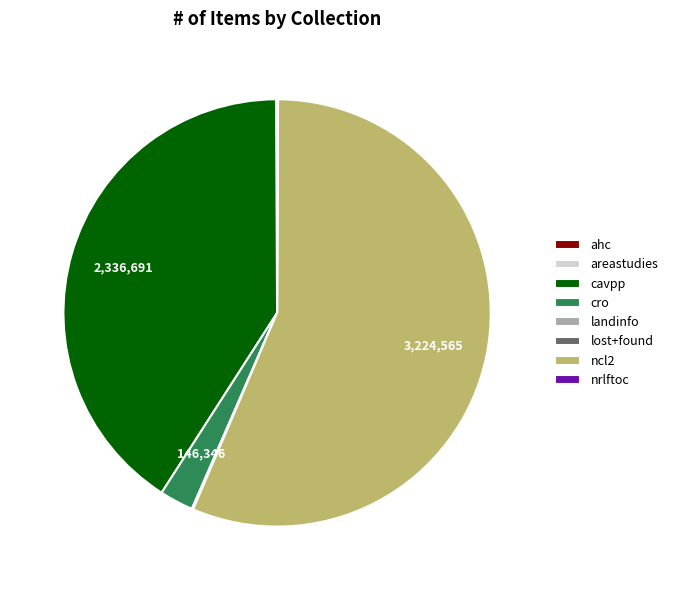

True or false: ncl2 accounts for 62% of the total.

False